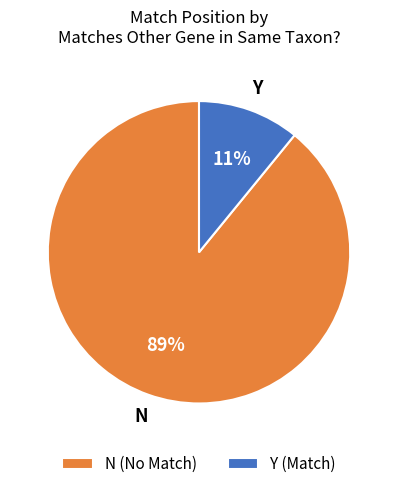

To the nearest percent, what is the combined percentage of N (No Match) and Y (Match)?

100%